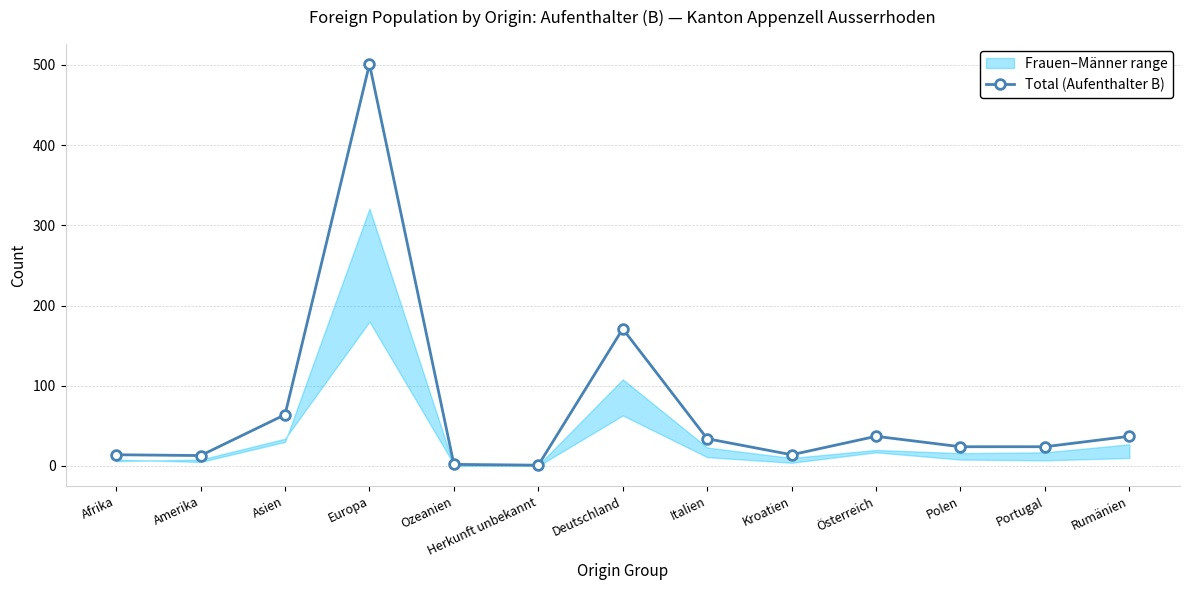

Where is the data nearest to the value 251?

Deutschland